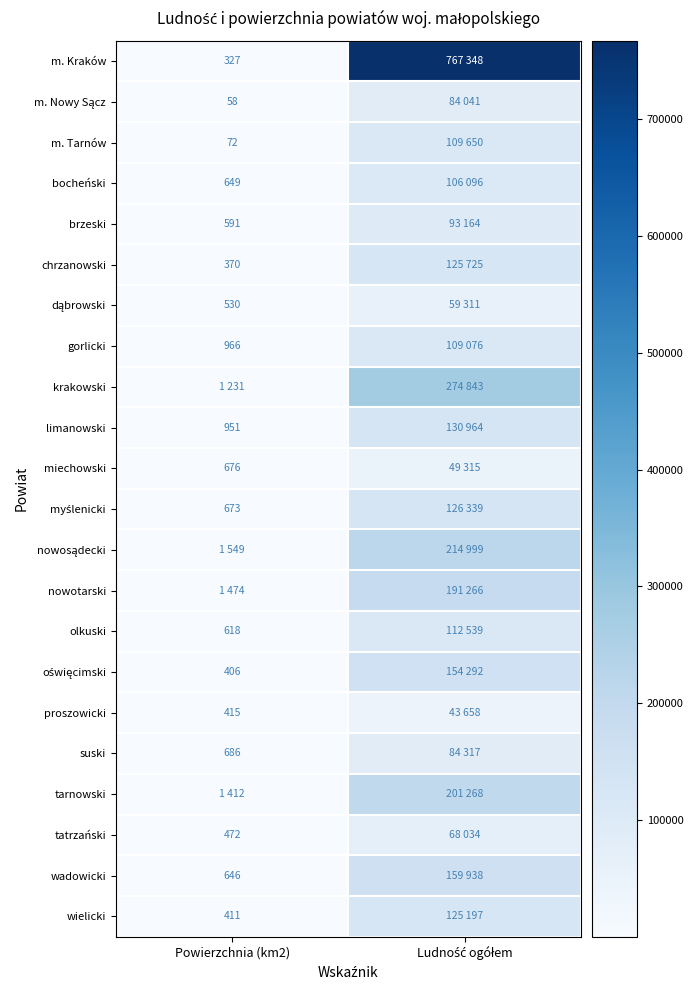

The gorlicki series shows 966 at Powierzchnia (km2). True or false?

True